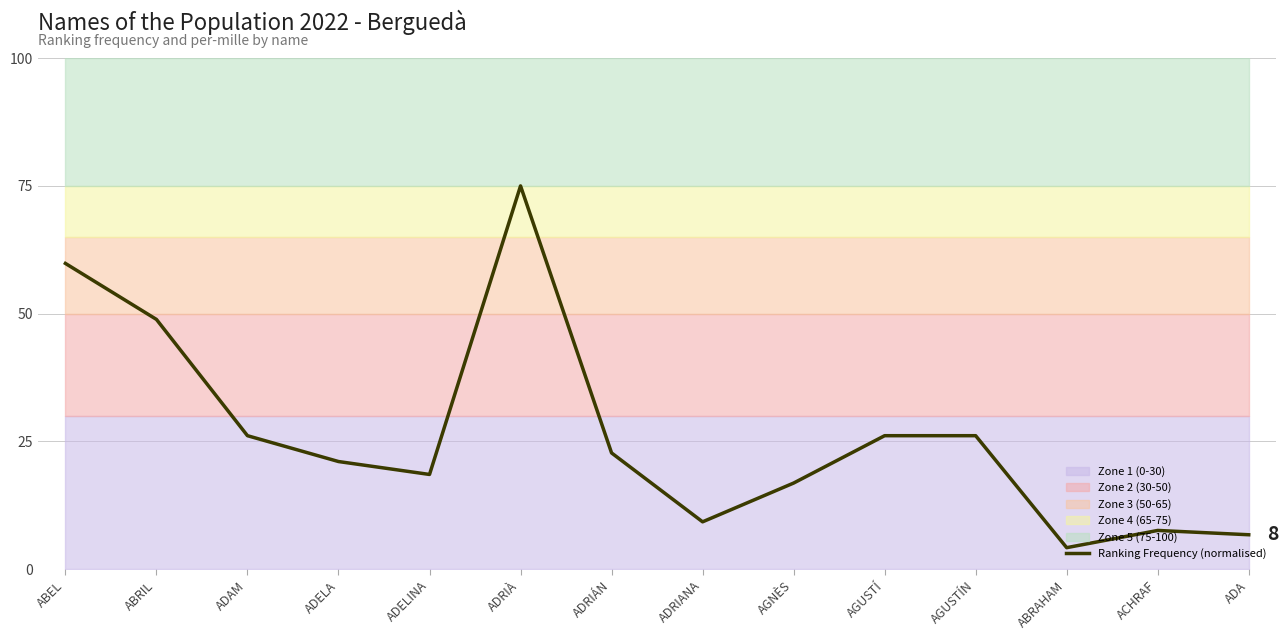

Rank the categories by value from lowest to highest.

ABRAHAM, ADA, ACHRAF, ADRIANA, AGNÈS, ADELINA, ADELA, ADRIÁN, ADAM, AGUSTÍ, AGUSTÍN, ABRIL, ABEL, ADRIÀ